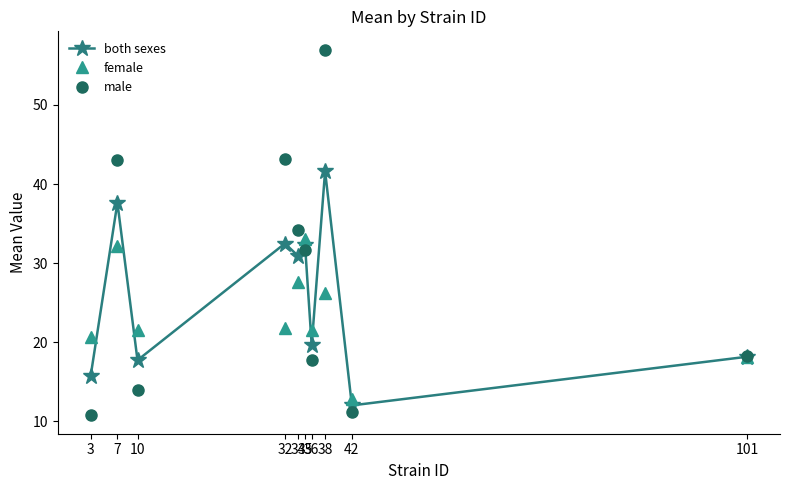

What is the highest value of the male series?

57.0